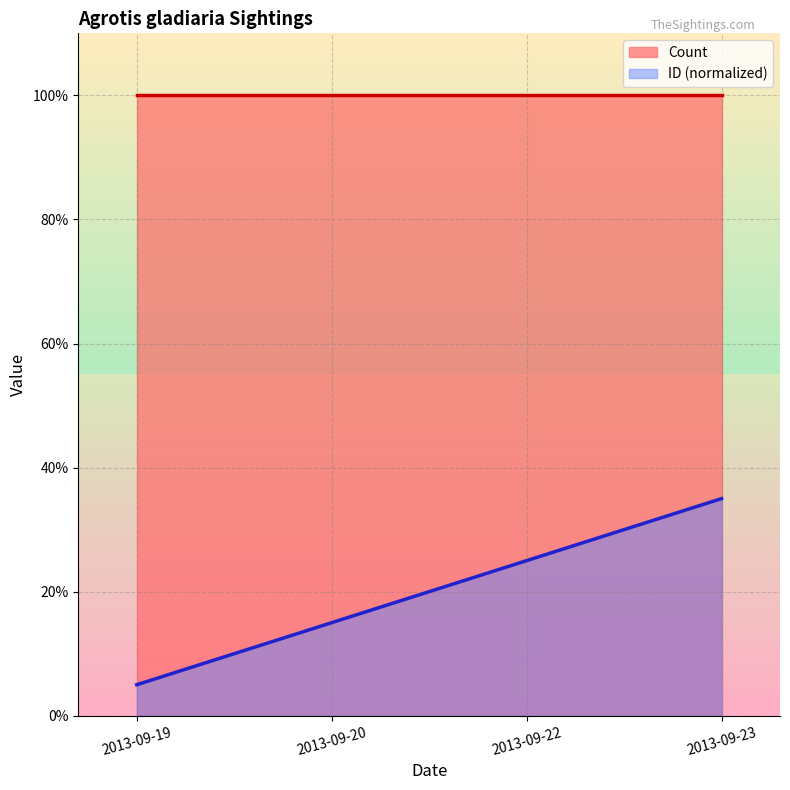

At which category does the chart reach its peak across all series?

2013-09-23